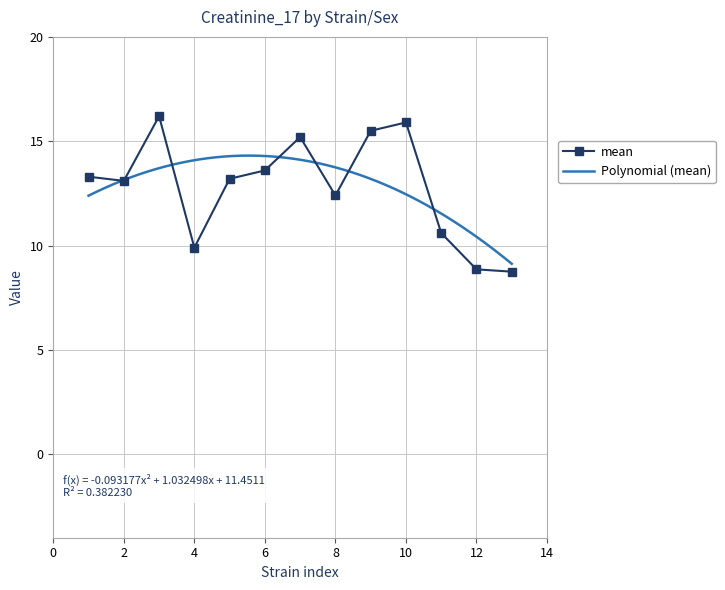

Reading left to right, transcribe all the data shown in this chart.

13.3	13.1	16.2	9.9	13.2	13.6	15.2	12.4	15.5	15.9	10.6	8.9	8.8